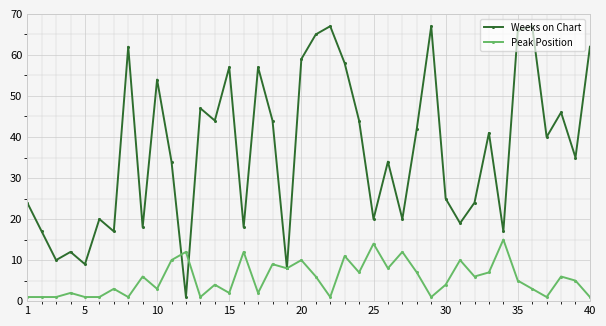

How many series are shown in this chart?

2